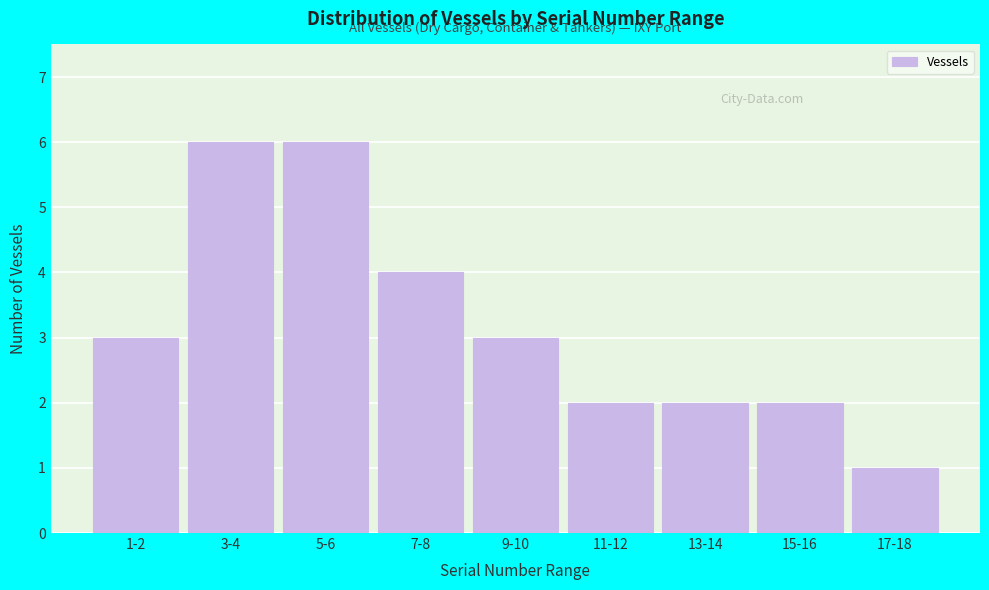

Reading right to left, extract all data points from this chart.

17-18=1	15-16=2	13-14=2	11-12=2	9-10=3	7-8=4	5-6=6	3-4=6	1-2=3